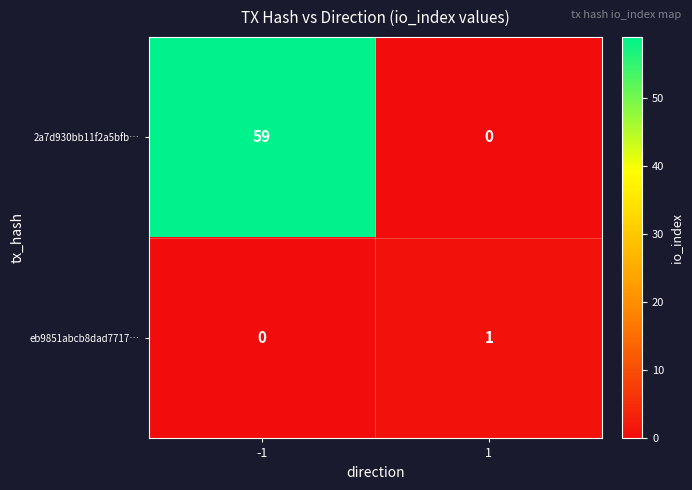

Reading left to right, transcribe all the data shown in this chart.

2a7d930bb11f2a5bfb…: -1=59	1=0
eb9851abcb8dad7717…: -1=0	1=1